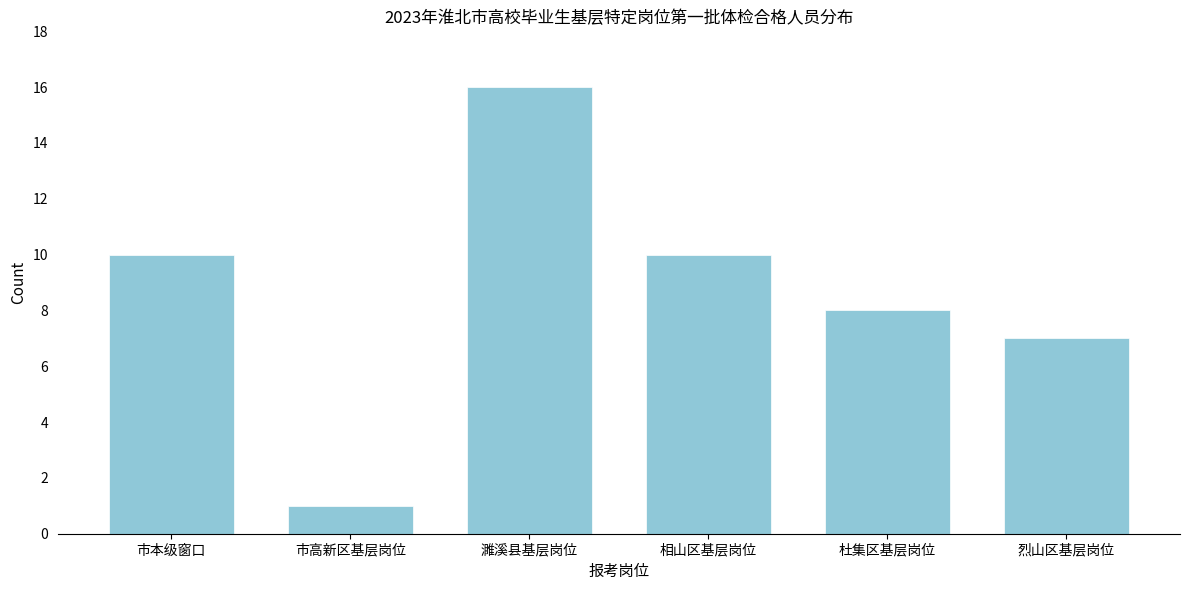

Reading left to right, list all the values displayed in this chart.

10	1	16	10	8	7